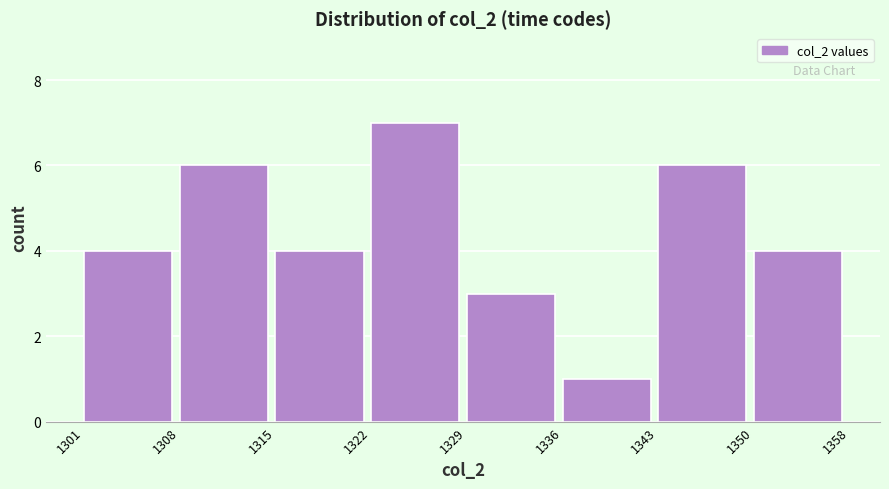

Reading left to right, extract all data points from this chart.

4	6	4	7	3	1	6	4